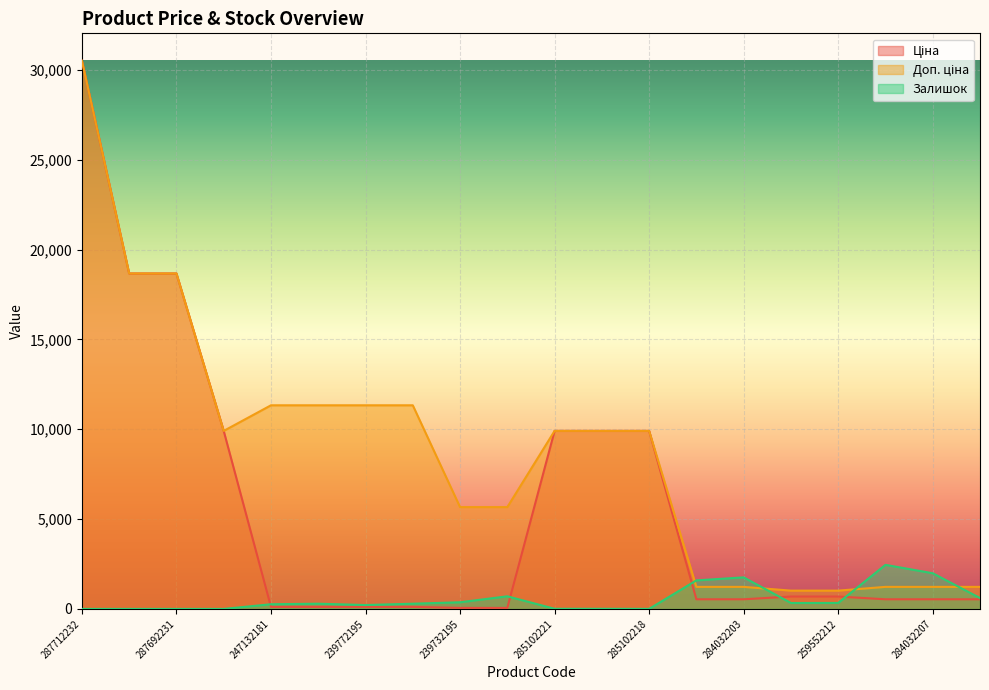

Rank the series by their average value, from highest to lowest.

Доп. ціна, Ціна, Залишок